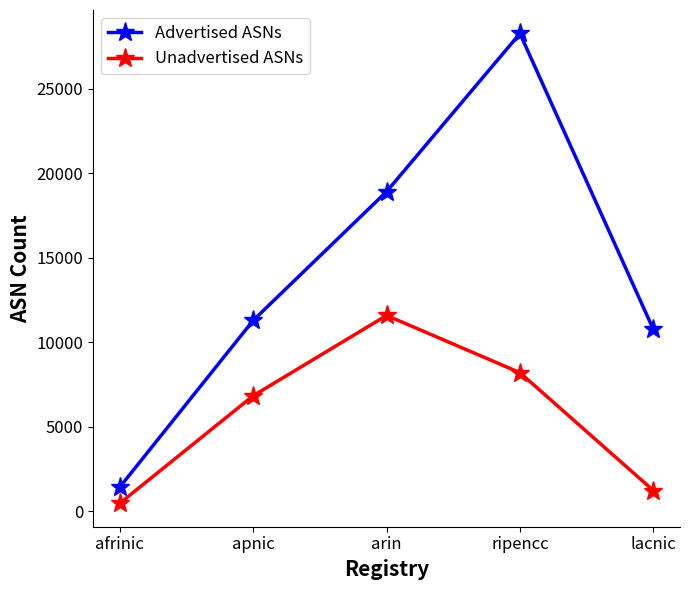

What is the difference between the maximum and minimum values in the Unadvertised ASNs series?

11111